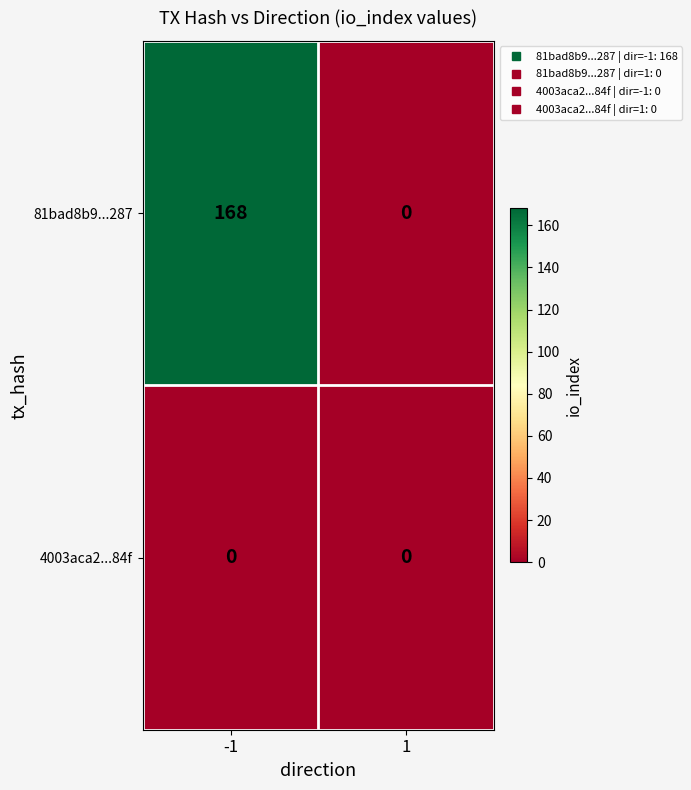

What is the difference between the maximum and minimum values in the 81bad8b9...287 series?

168